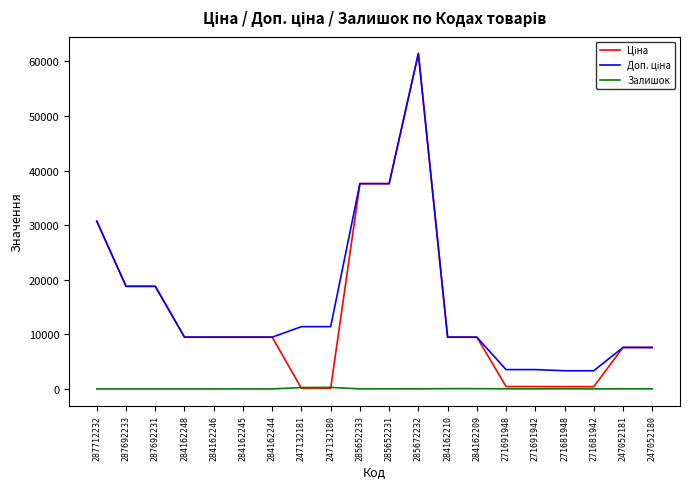

At which category is the sum across all series the highest?

285672232